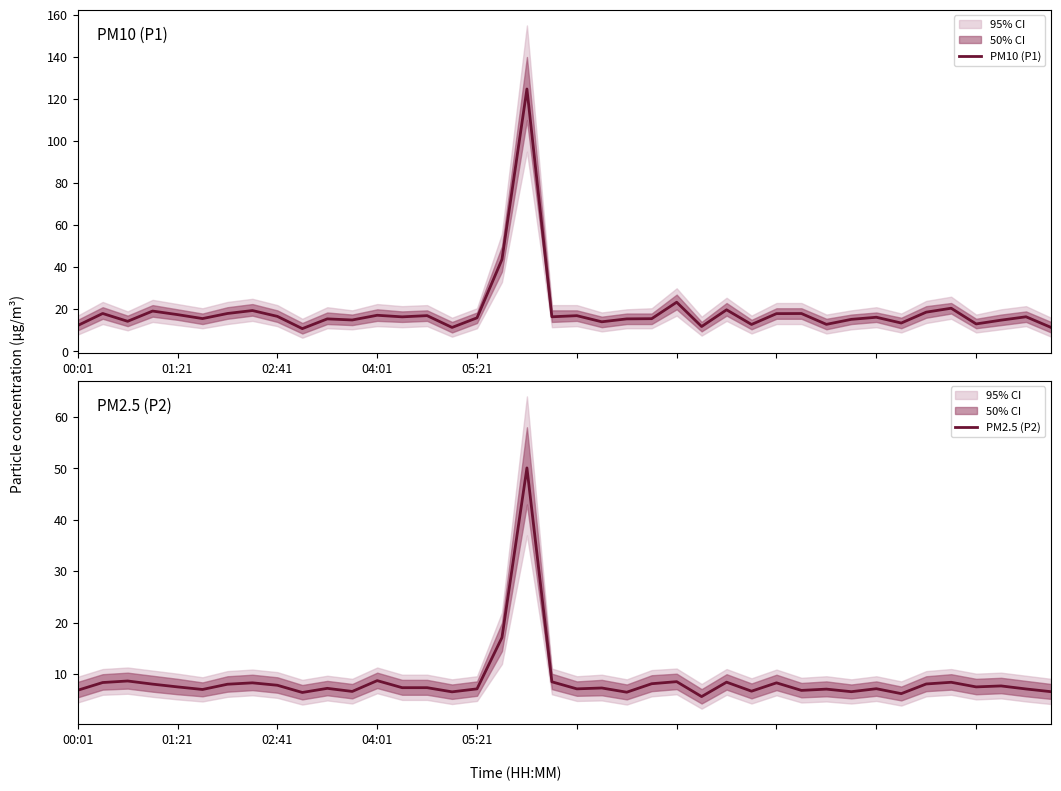

Which category has the lowest value in the PM10 (P1) series?

9